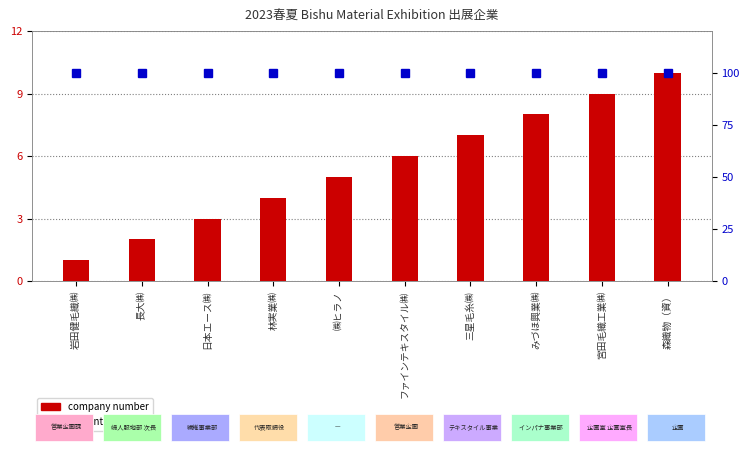

Which series changed the most between ㈱ヒラノ and みづほ興業㈱?

company_number